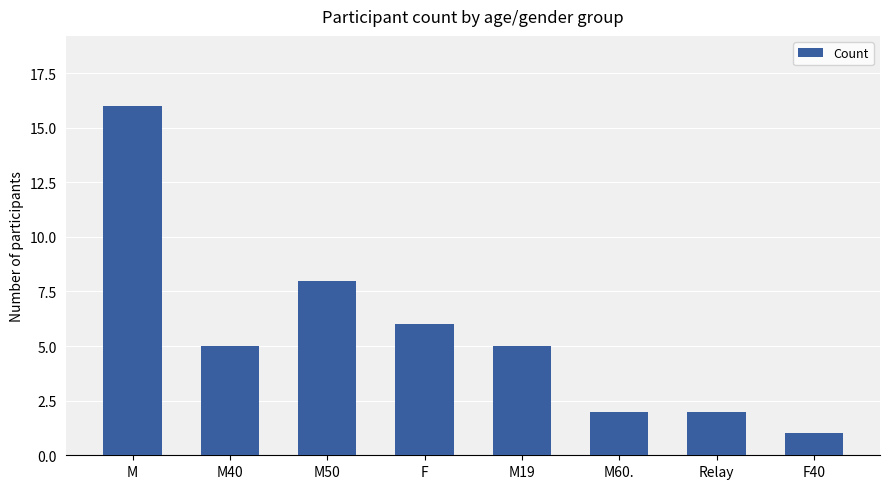

At which label is the value closest to 8?

M50